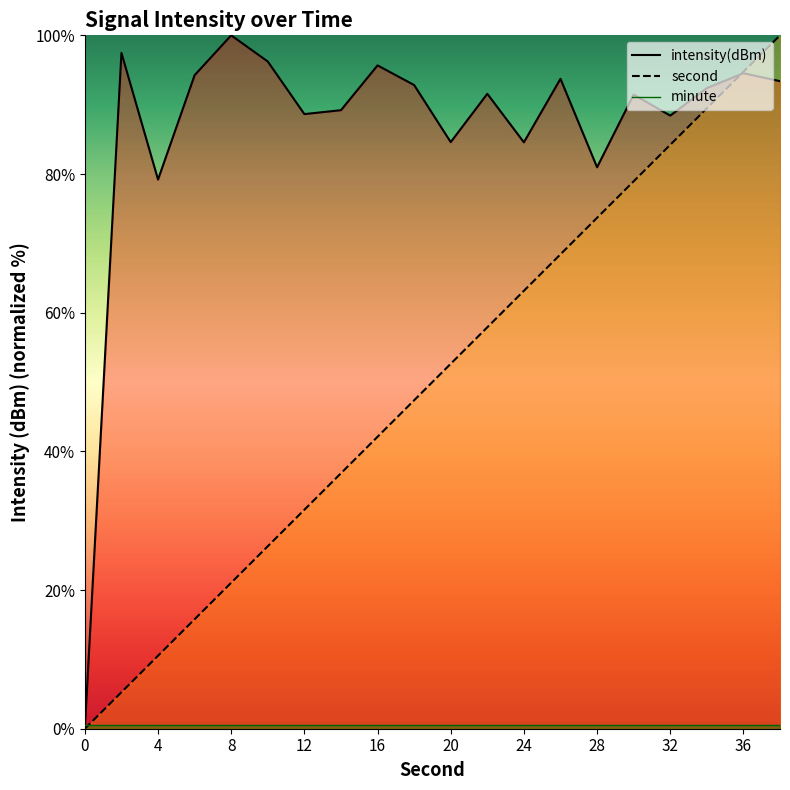

What is the difference between the maximum and minimum values in the intensity(dBm) line series?

100.0